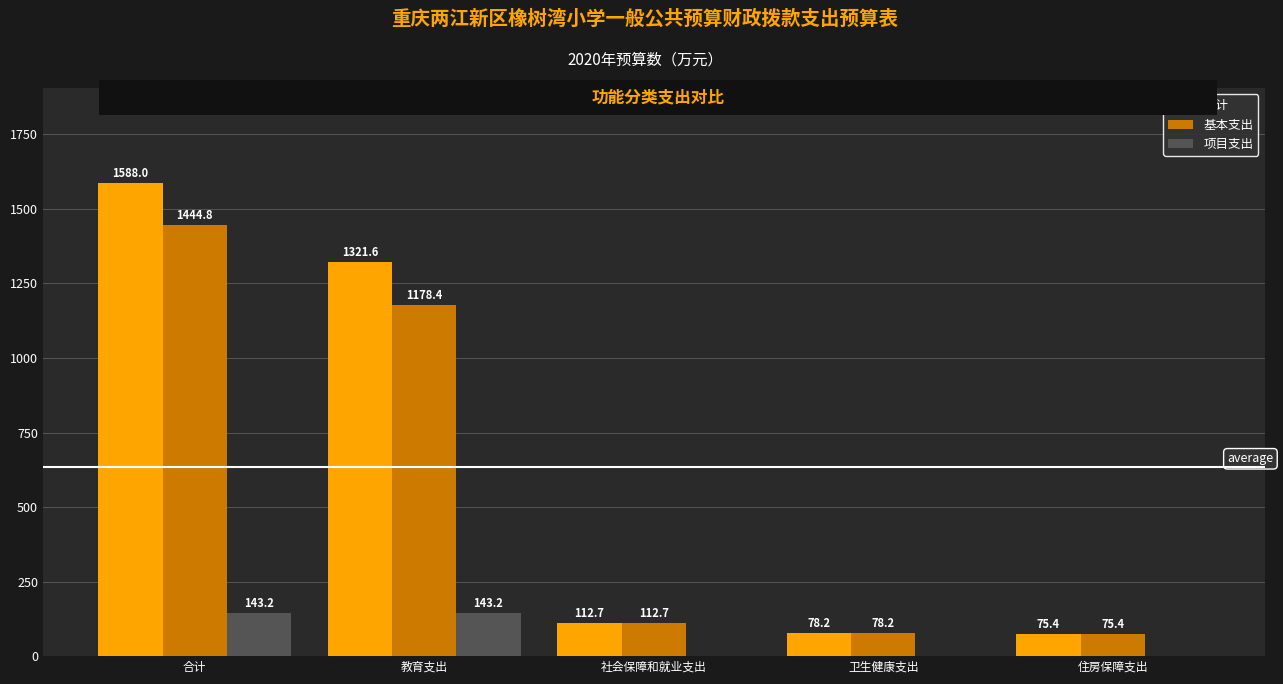

The value of 基本支出 at 社会保障和就业支出 is 24.4. True or false?

False